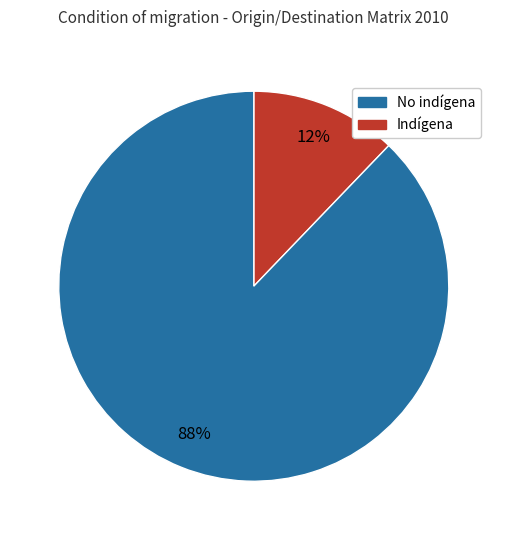

Is there a majority slice in this chart?

Yes